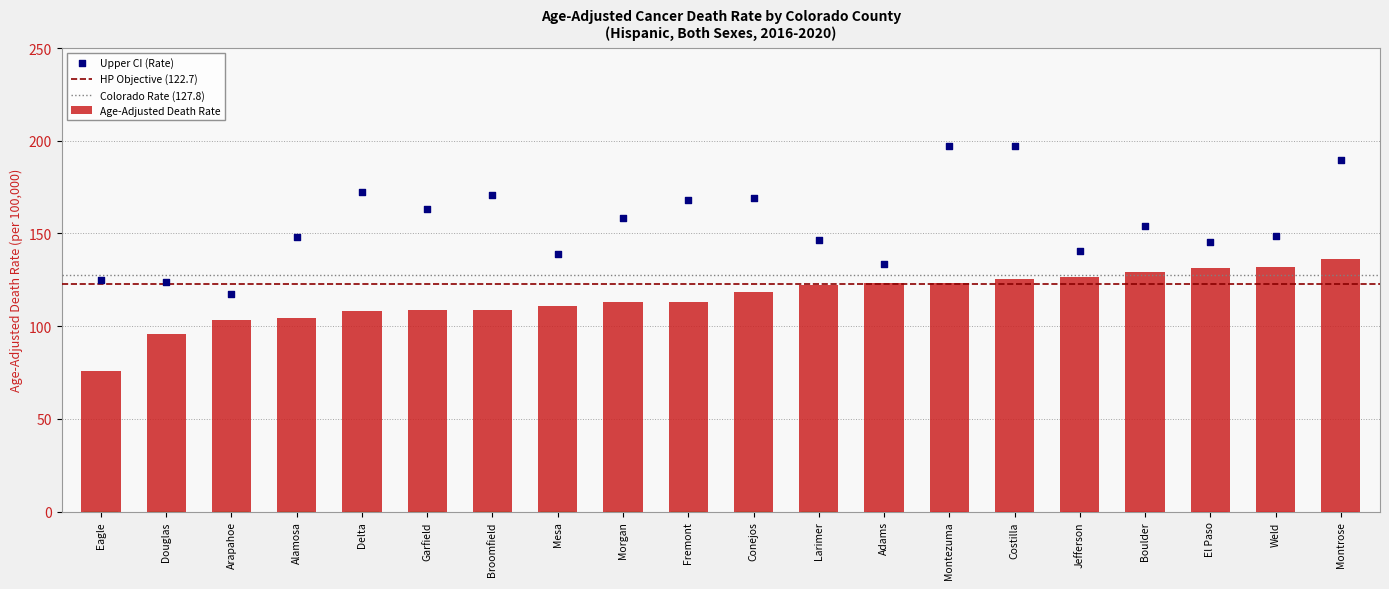

At how many categories does at least one series exceed 110?

20